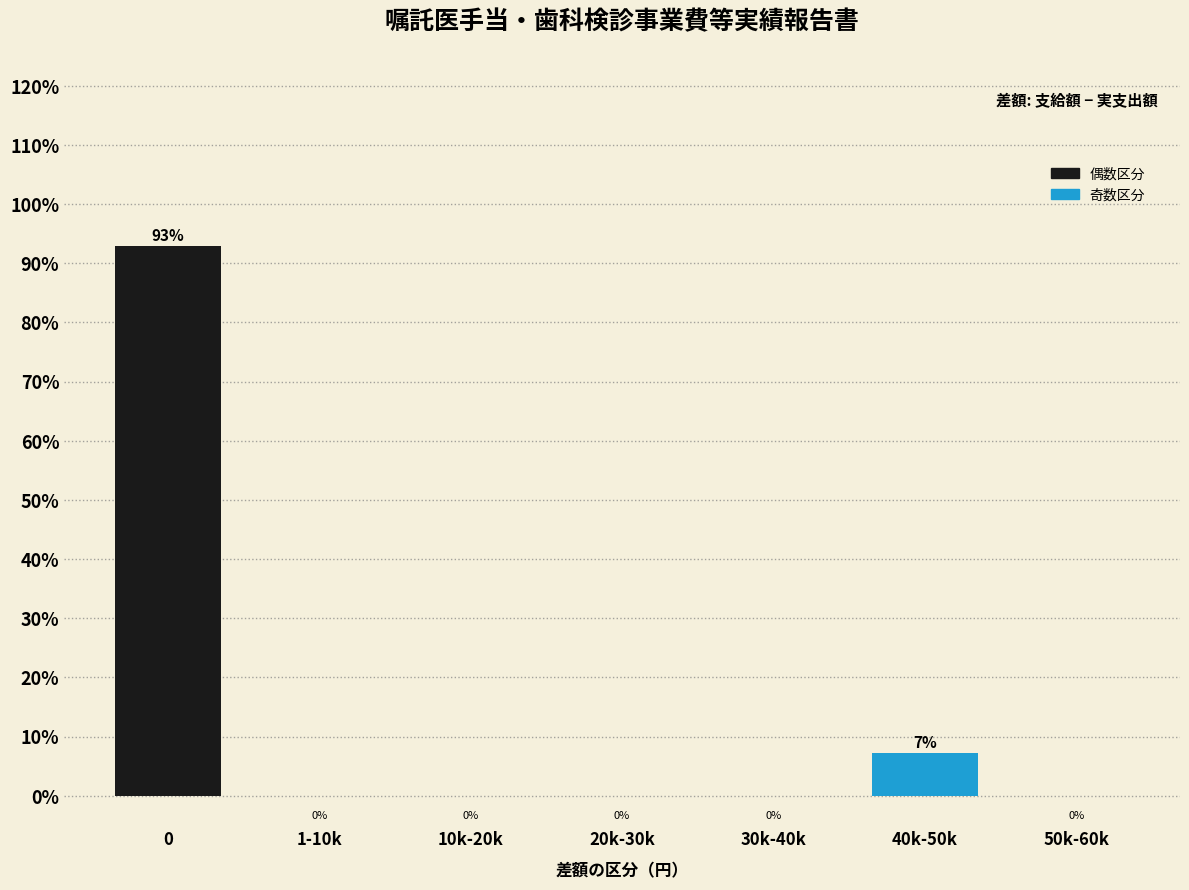

Is it true that the value at 50k-60k is 0.0?

True